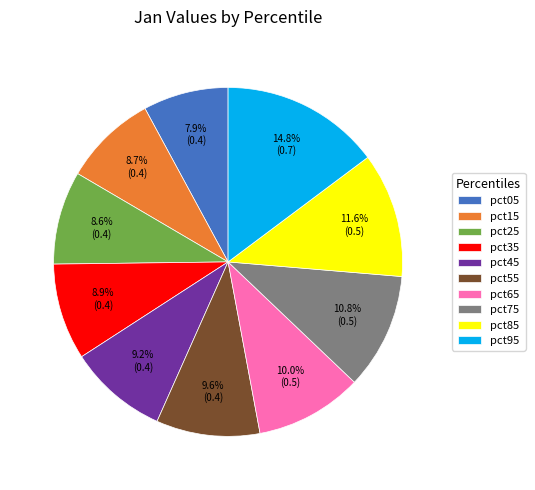

To the nearest percent, what percentage of the pie is pct65?

10%